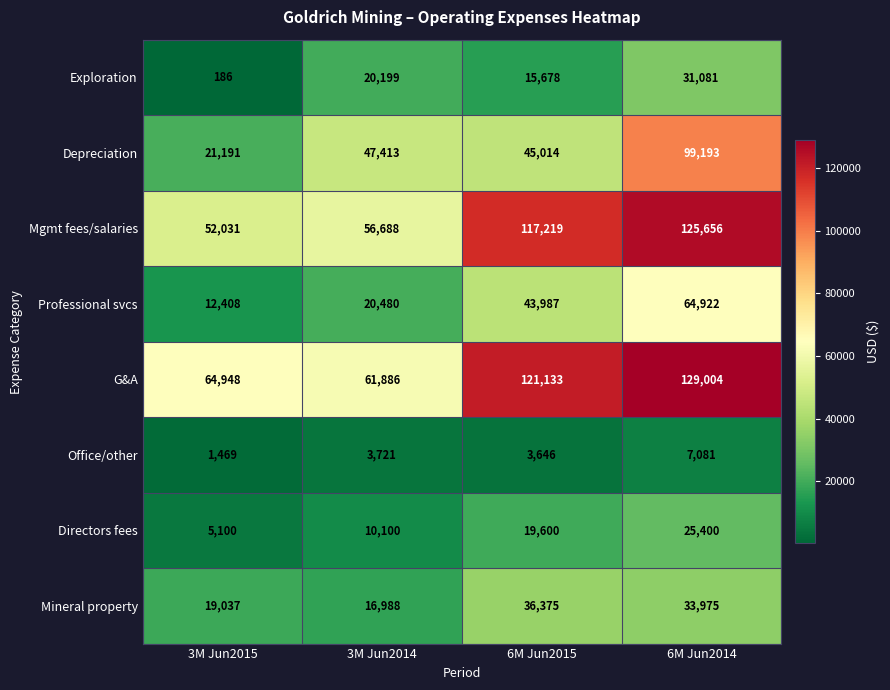

What value does the Office/other series have at 3M Jun2015?

1469